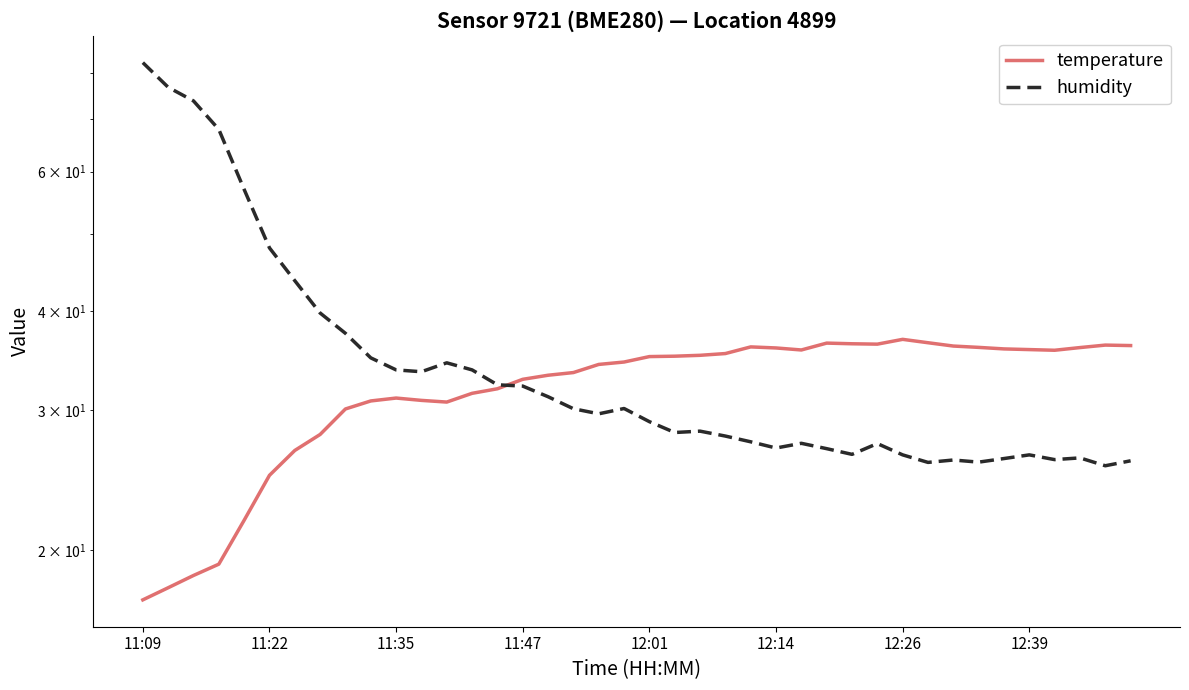

Does the chart display data point markers on the line(s)?

No